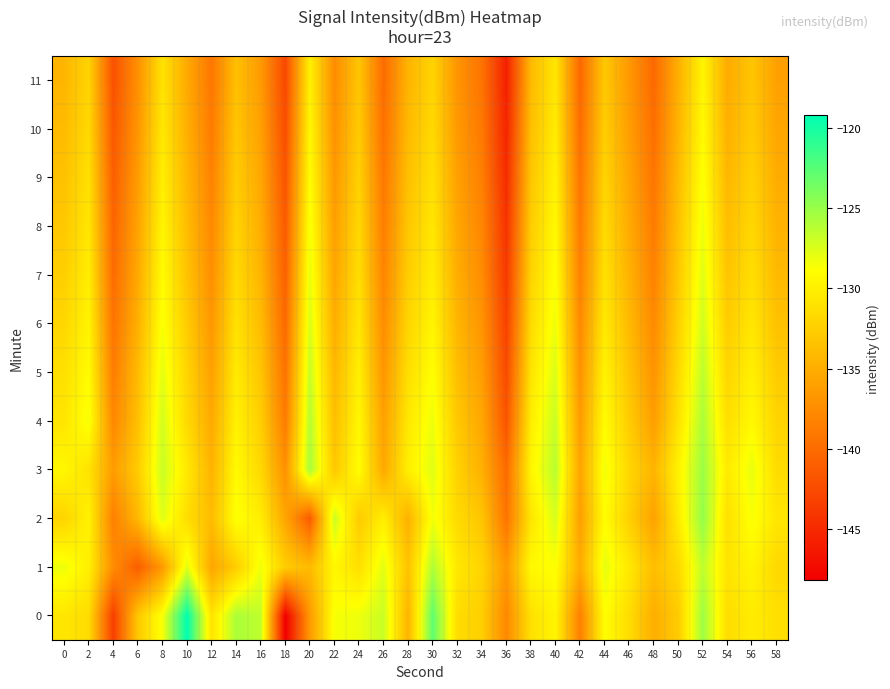

What is the spread (max minus min) of values at 18?

15.5